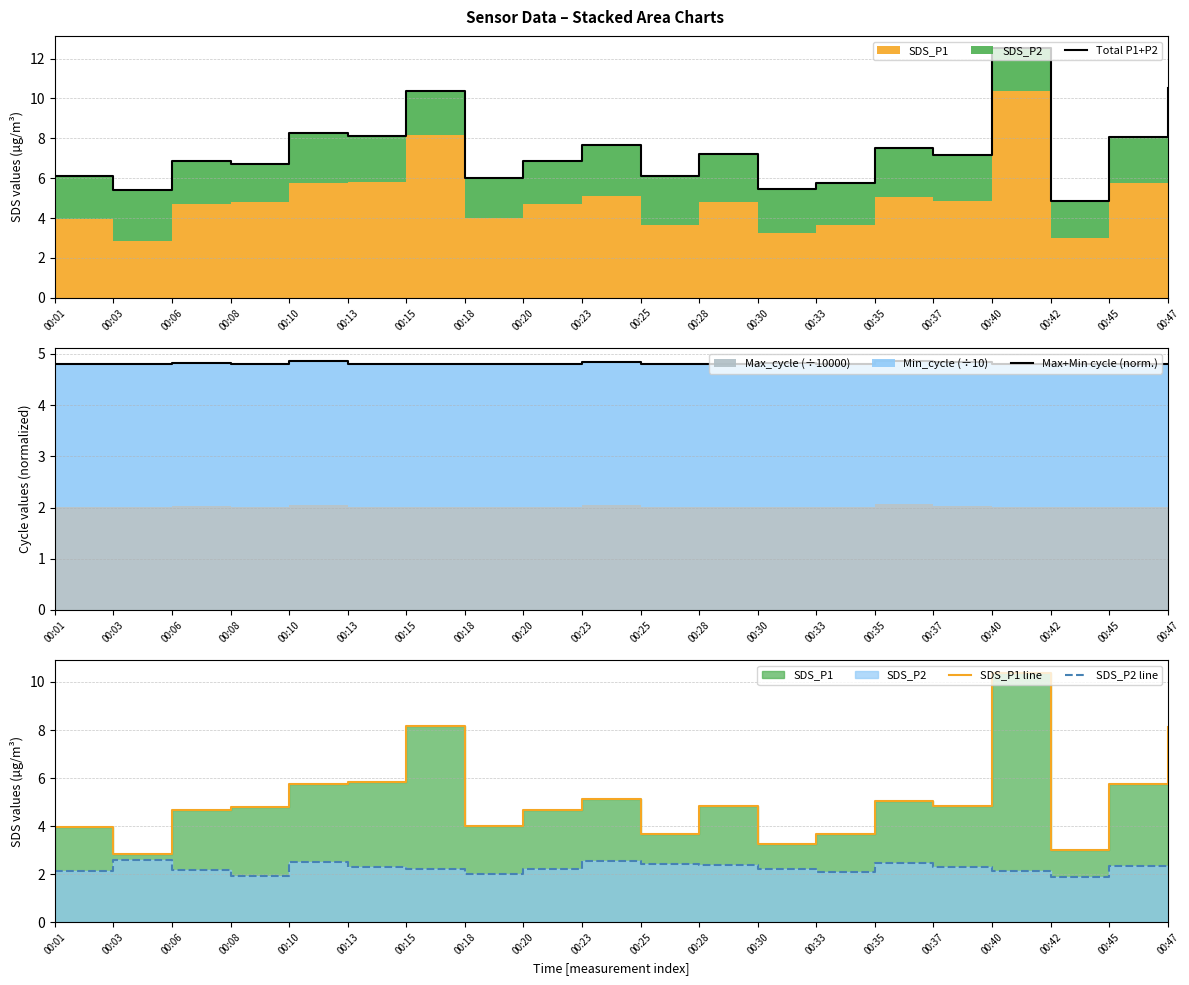

The value of Total P1+P2 at 00:10 is 14.5. True or false?

False